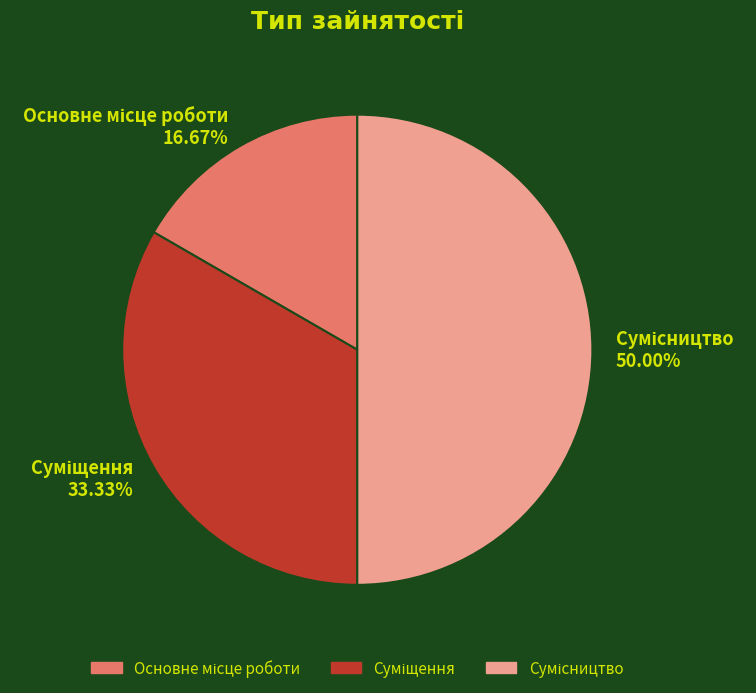

How many segments does this pie chart have?

3